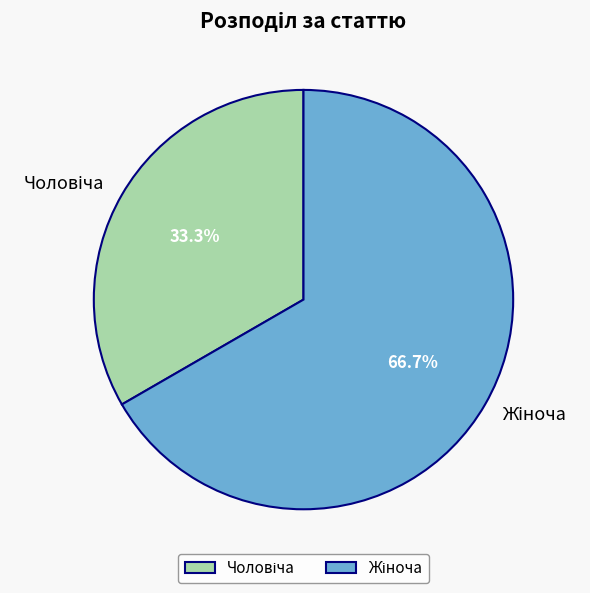

Is there a majority slice in this chart?

Yes